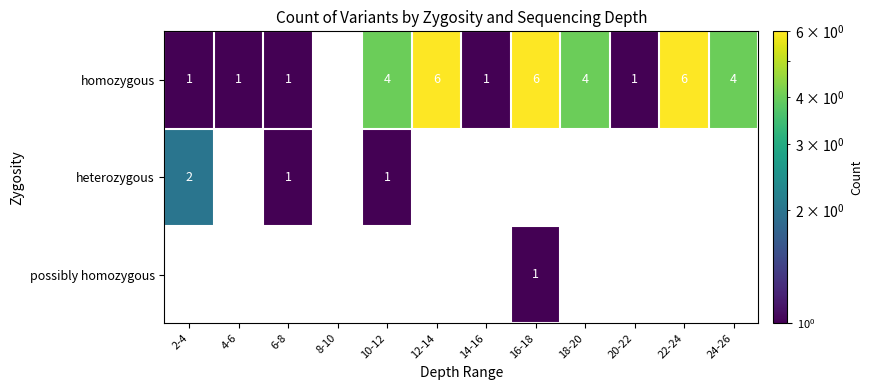

What is the sum of all homozygous values?

35